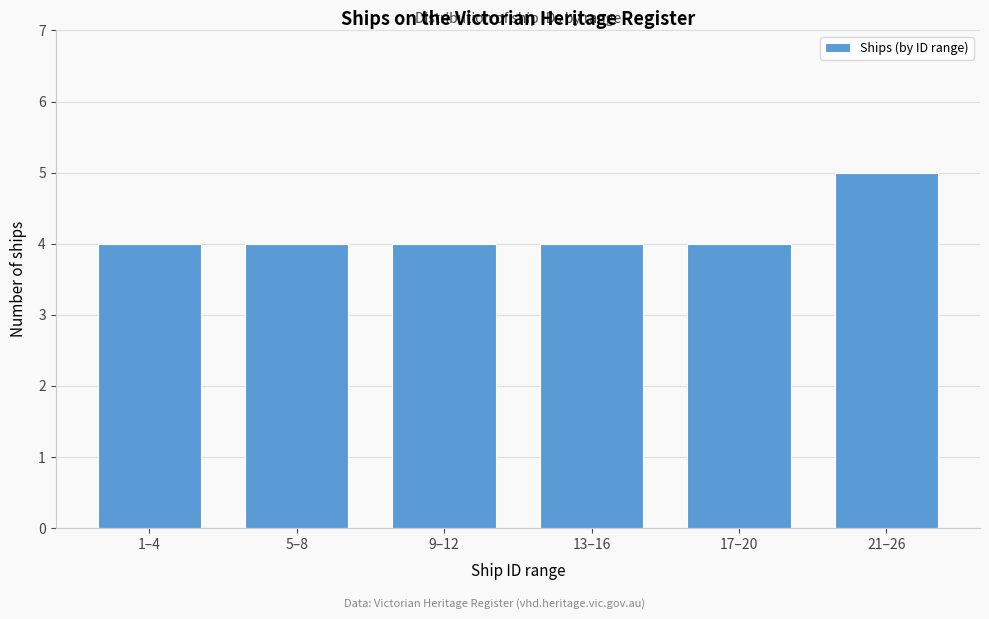

Reading right to left, list all the values displayed in this chart.

21–26=5	17–20=4	13–16=4	9–12=4	5–8=4	1–4=4